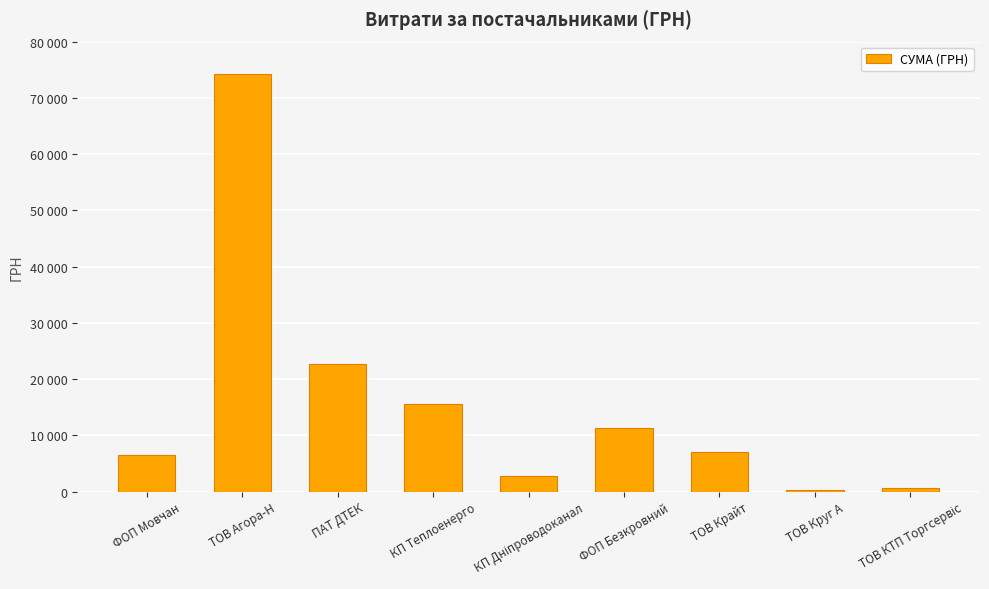

Reading left to right, extract all data points from this chart.

6472.4	74165.1	22733.0	15570.0	2712.0	11349.4	6956.3	269.5	636.0